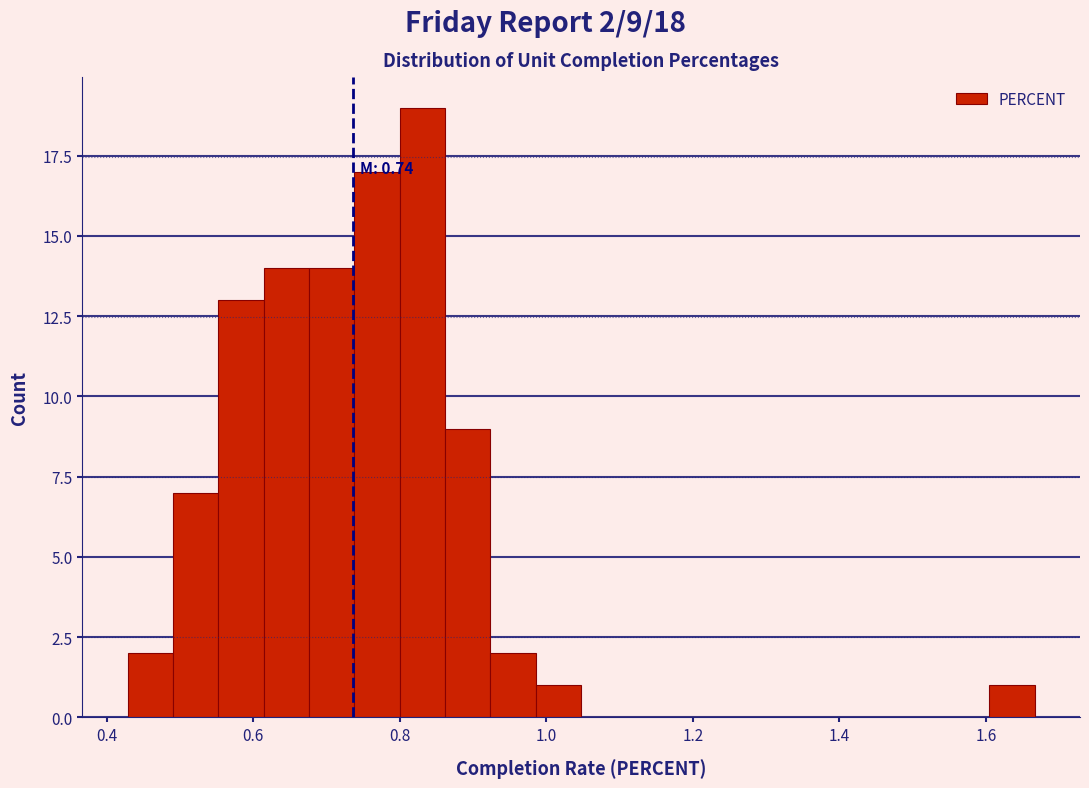

Around what value on the x-axis is the tallest bar? Give the approximate position of its centre, as read against the axis.

0.84